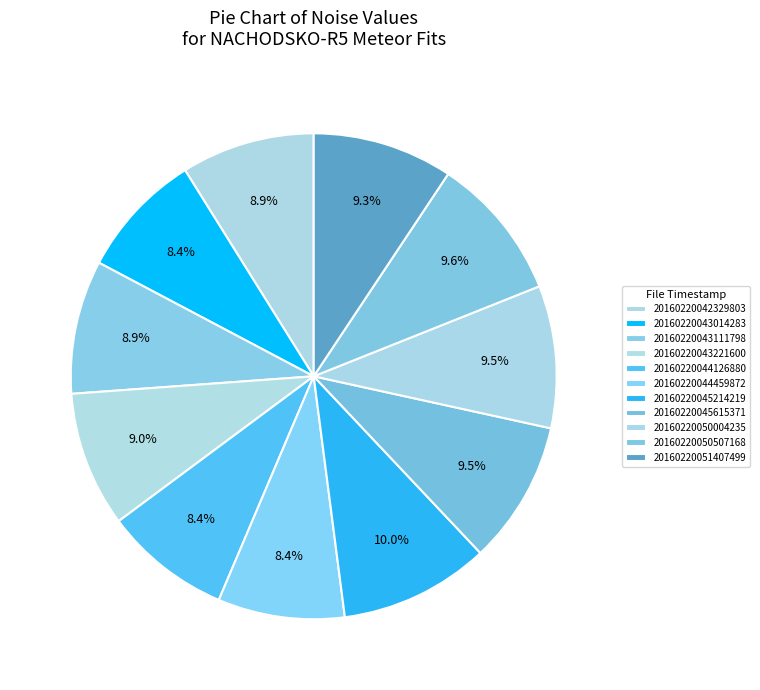

How many slices are in this pie chart?

11